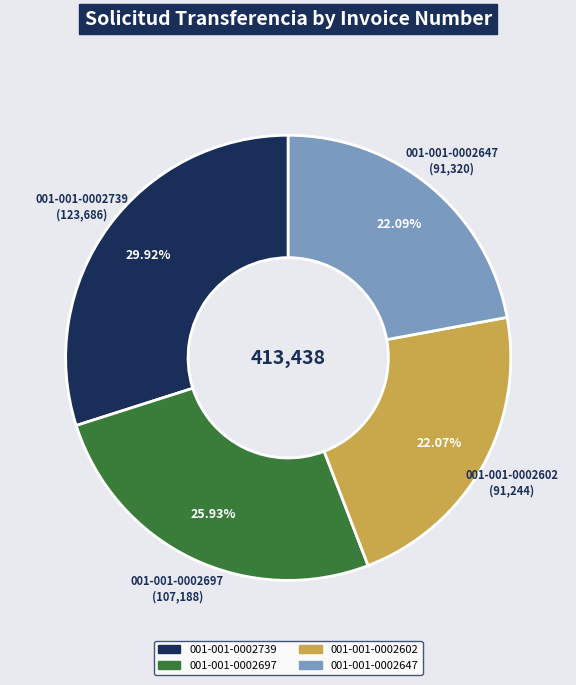

How many segments does this pie chart have?

4